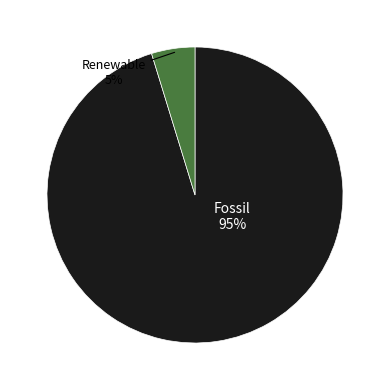

To the nearest percent, what is the average slice percentage?

50%